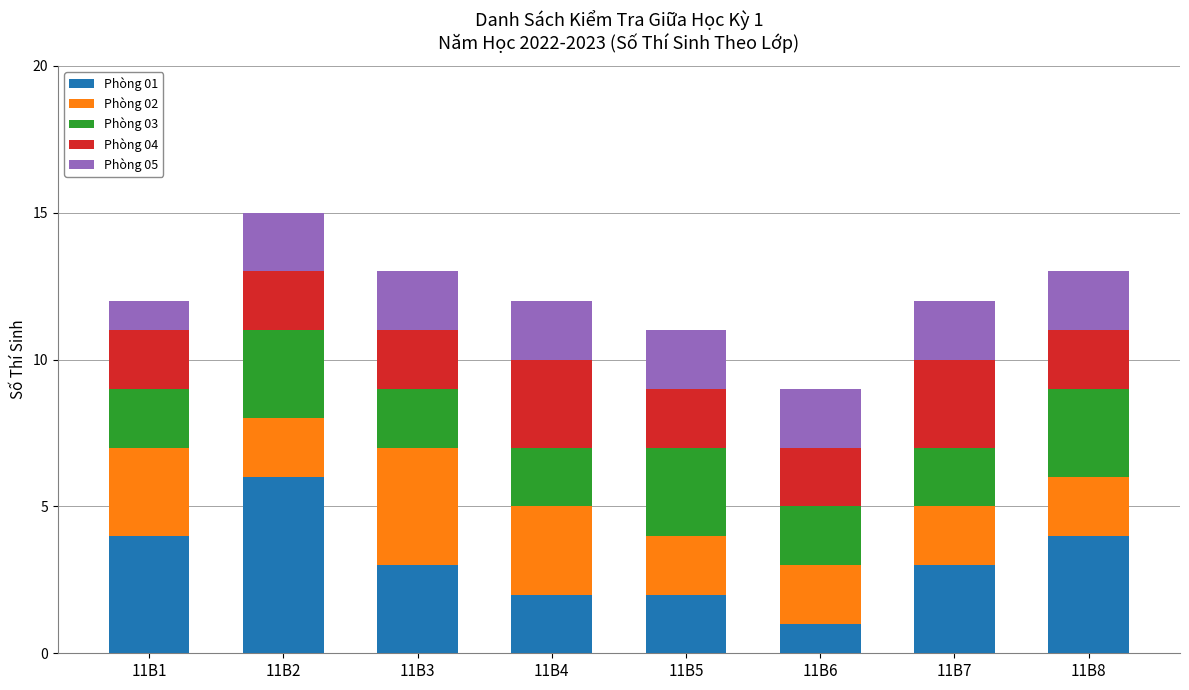

At which label does Phòng 01 reach its peak?

11B2